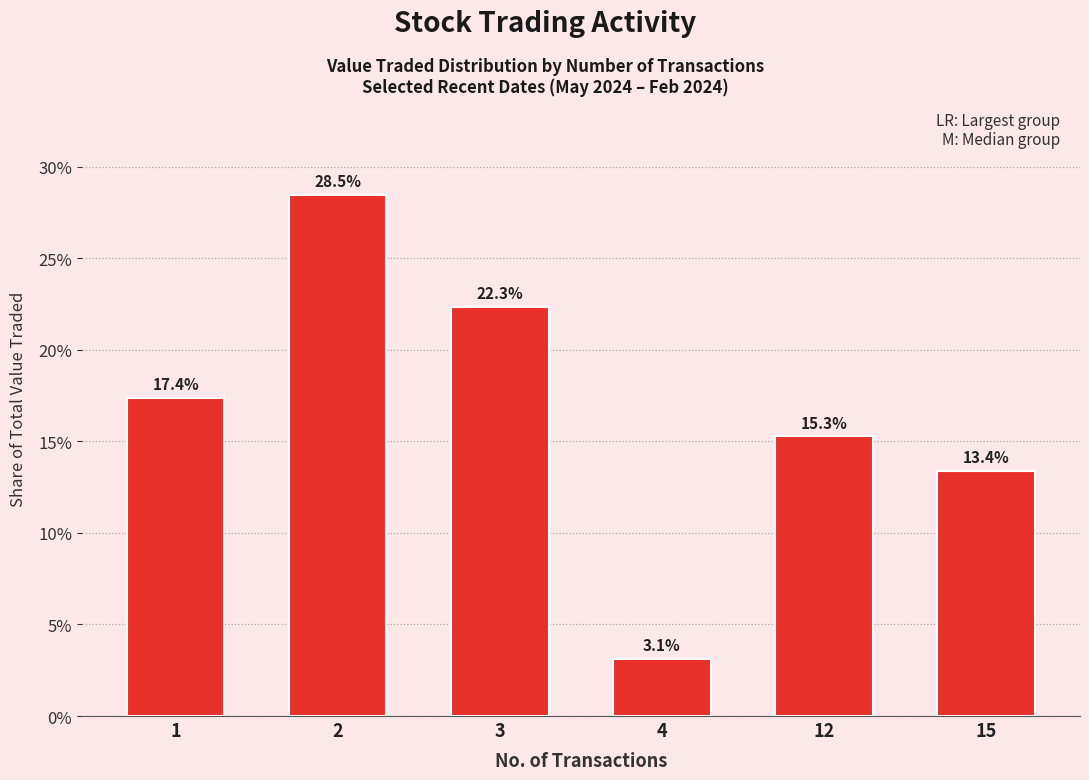

What is the difference between the values at 3 and 12?

7.1